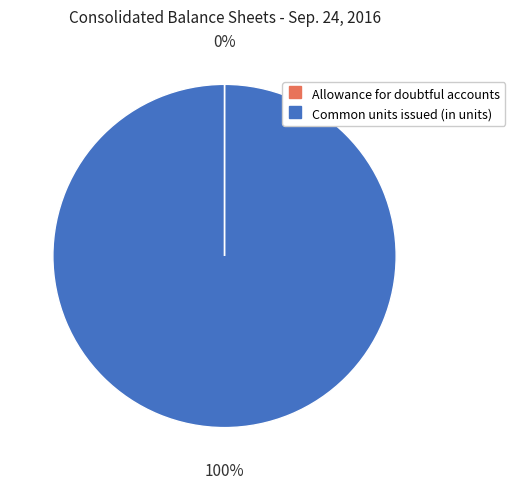

The Common units issued (in units) slice represents 100% of the pie. True or false?

True